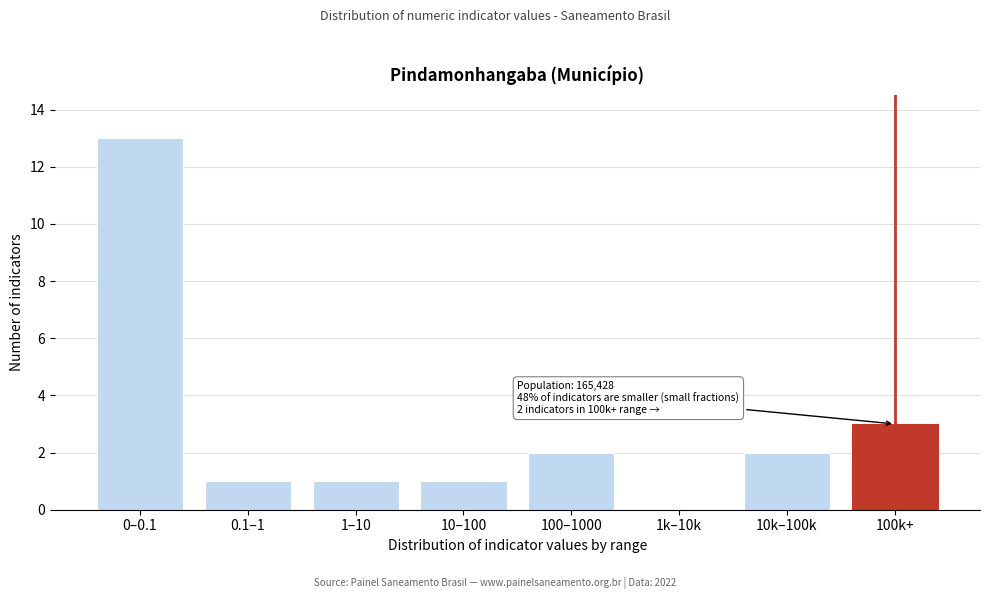

Reading right to left, list all the values displayed in this chart.

100k+=3	10k–100k=2	1k–10k=0	100–1000=2	10–100=1	1–10=1	0.1–1=1	0–0.1=13